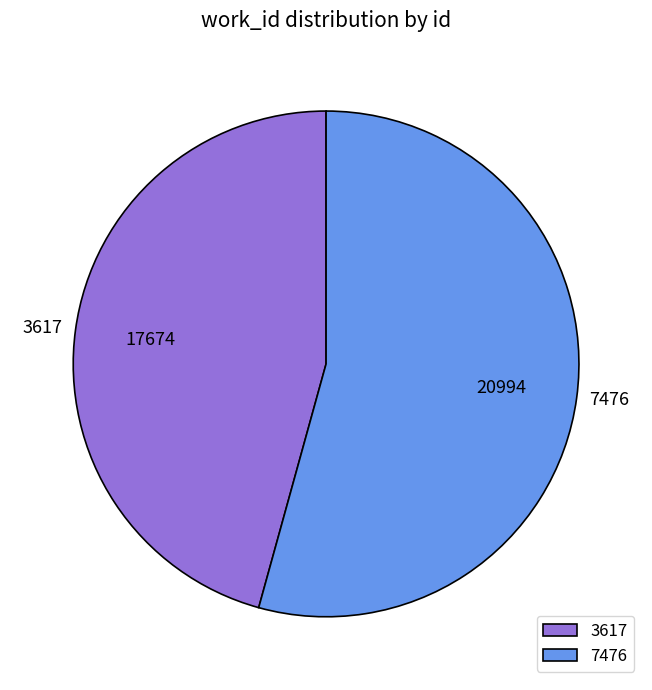

Is it true that 7476 is 44% of the pie?

False